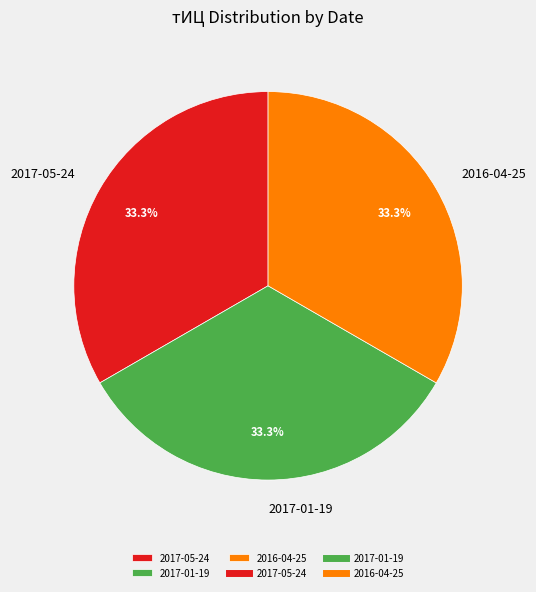

What is the ratio of the value at 2016-04-25 to the value at 2017-05-24?

1.0